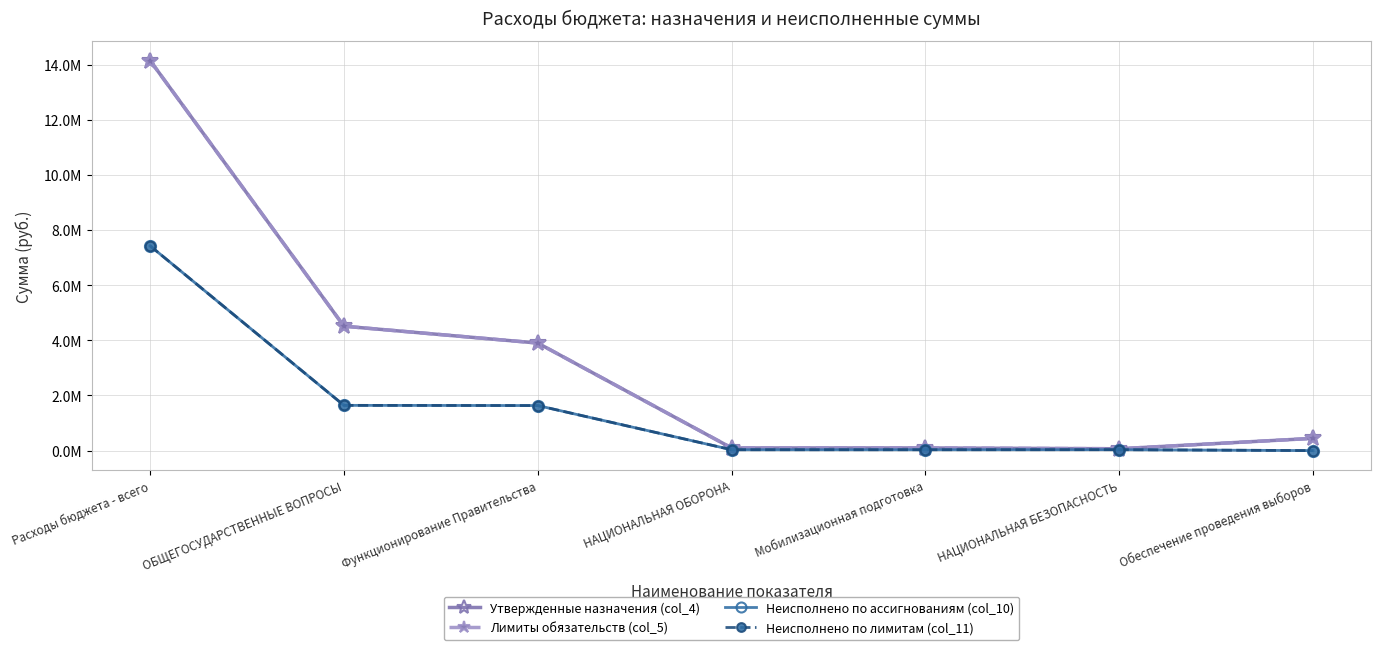

What is the total value across all series at ОБЩЕГОСУДАРСТВЕННЫЕ ВОПРОСЫ?

12303286.7